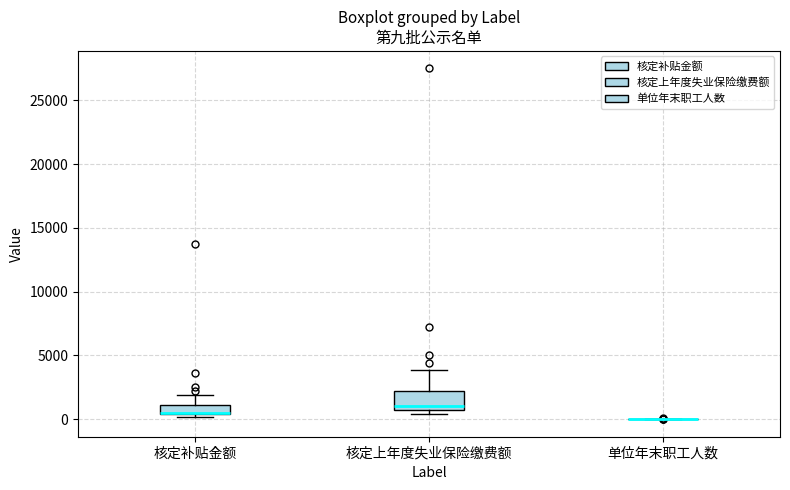

Which box is the tallest, from its lower edge to its upper edge?

核定上年度失业保险缴费额